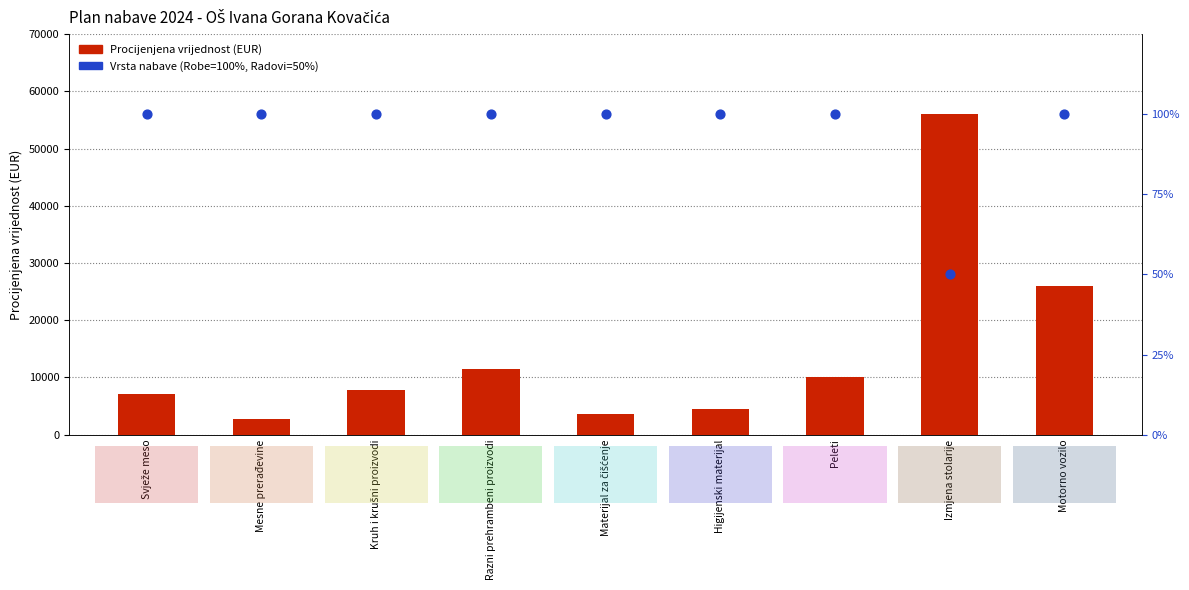

Is the value of Vrsta nabave (Robe=100%, Radovi=50%) at Peleti greater than the value of Procijenjena vrijednost (EUR) at Peleti?

No